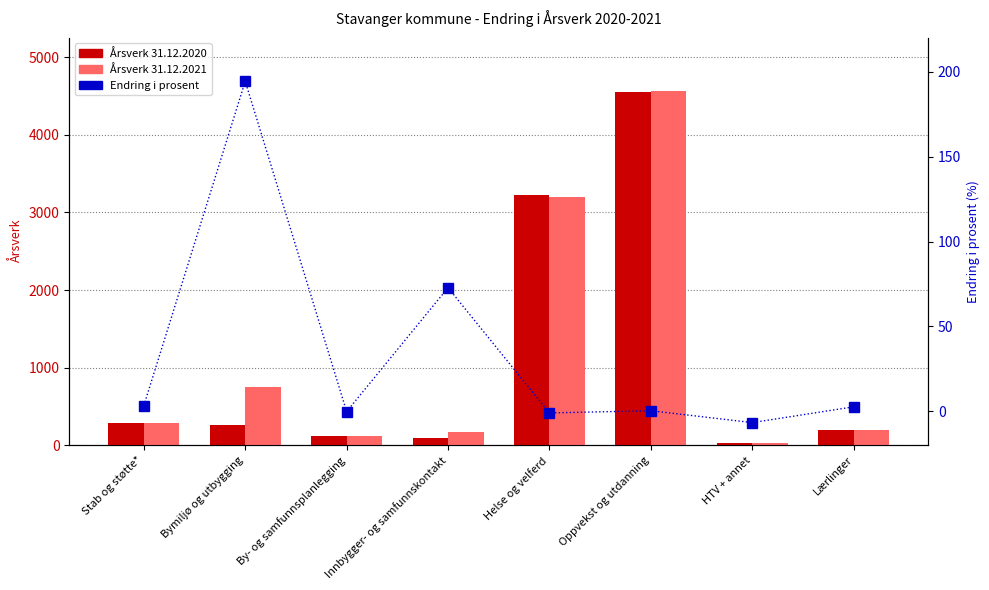

How many values in the Årsverk 31.12.2020 series exceed 254?

3